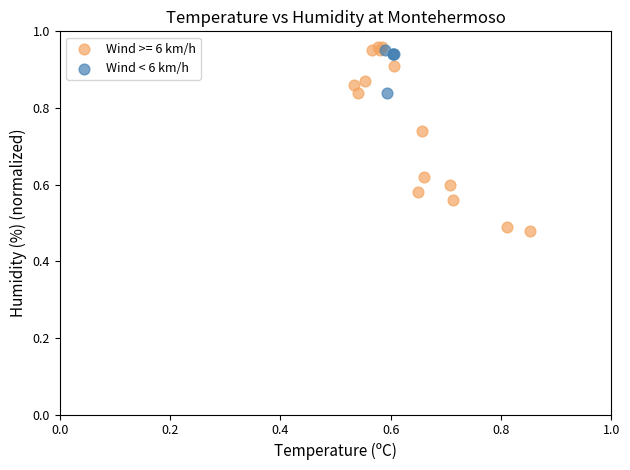

Which series has the largest Y range (max minus min)?

Wind >= 6 km/h